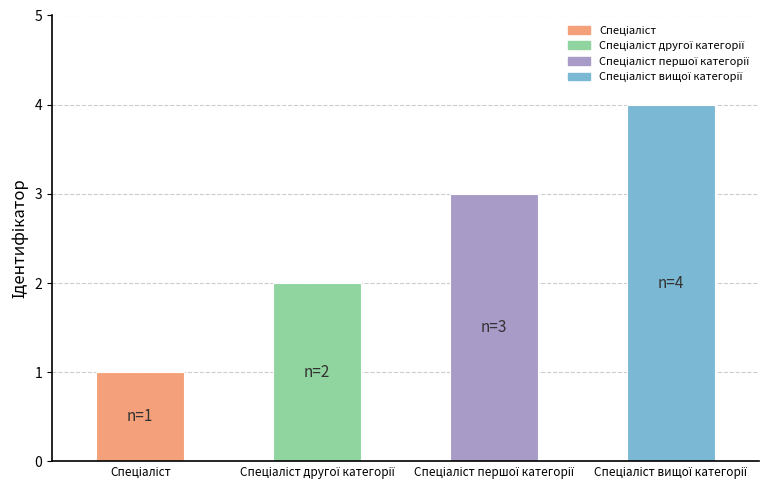

What is the greatest value displayed?

4